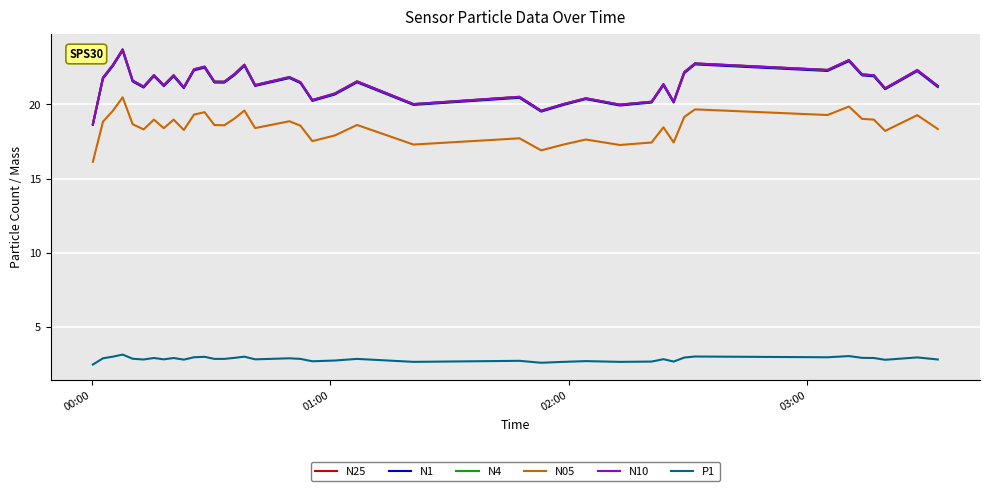

What is the minimum value for N4?

18.7